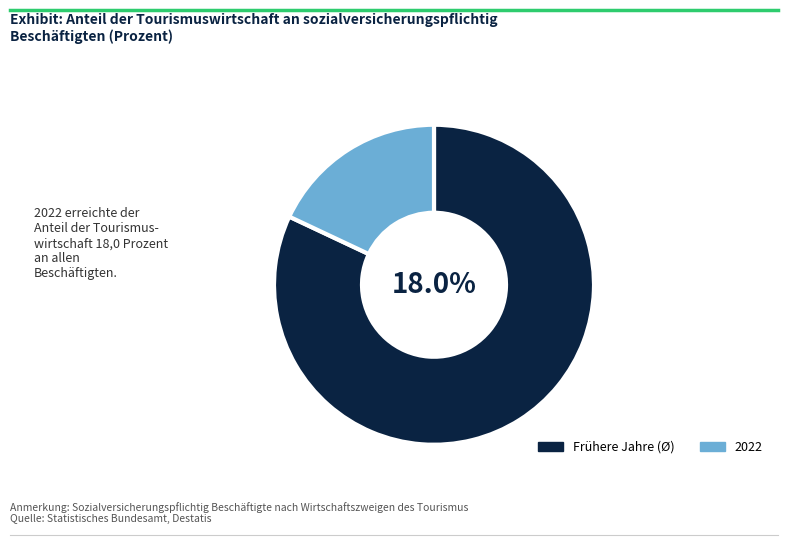

Is it true that 2016 is 1% of the pie?

False